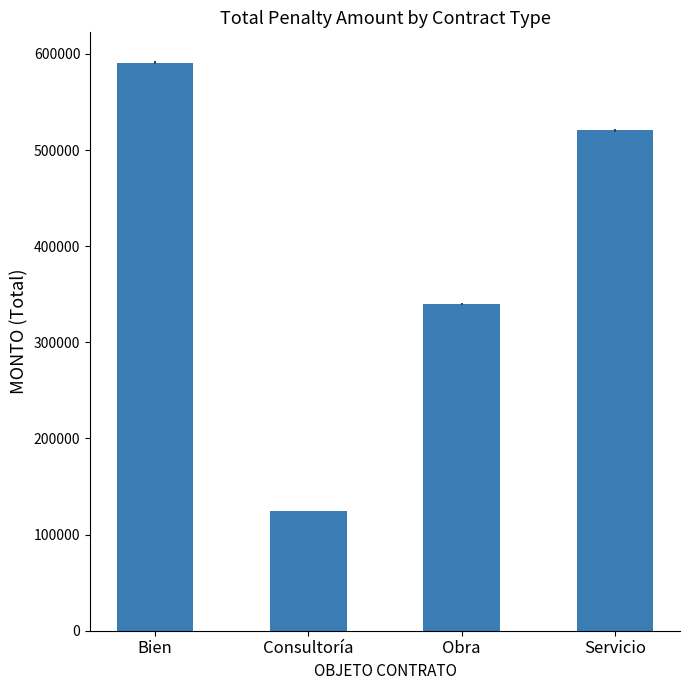

Are the bars horizontal?

No